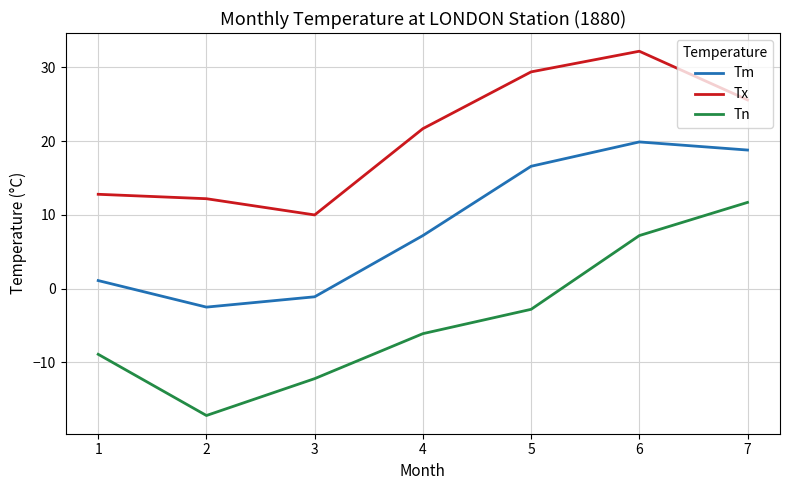

At which label is Tx closest to 21?

4